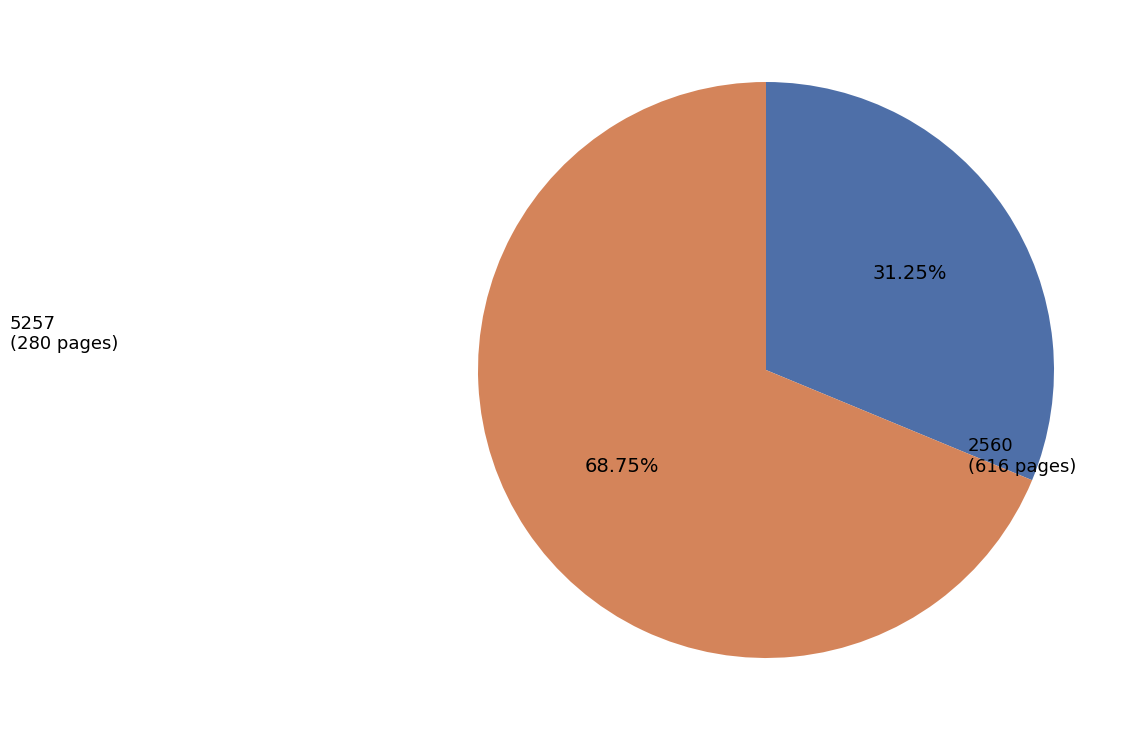

Rank the categories by value from highest to lowest.

2560, 5257